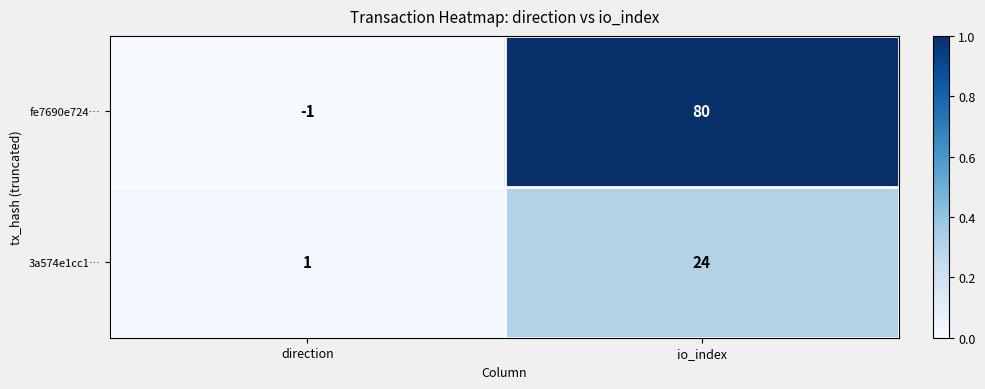

At which category is the sum across all series the highest?

io_index